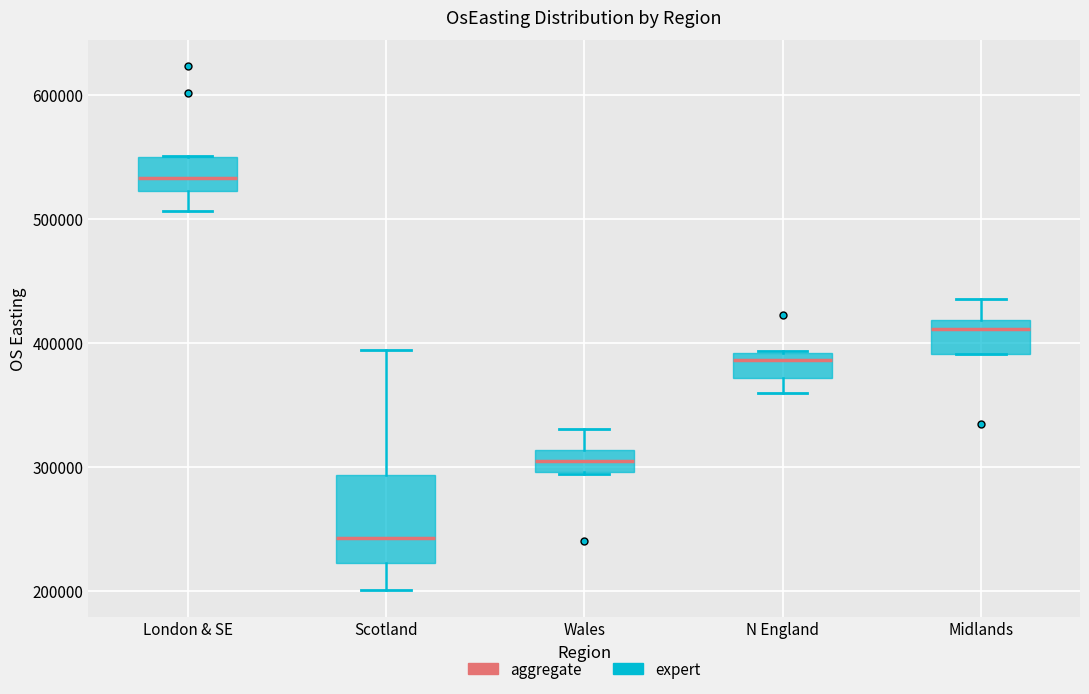

Which box has the lowest median line?

Scotland